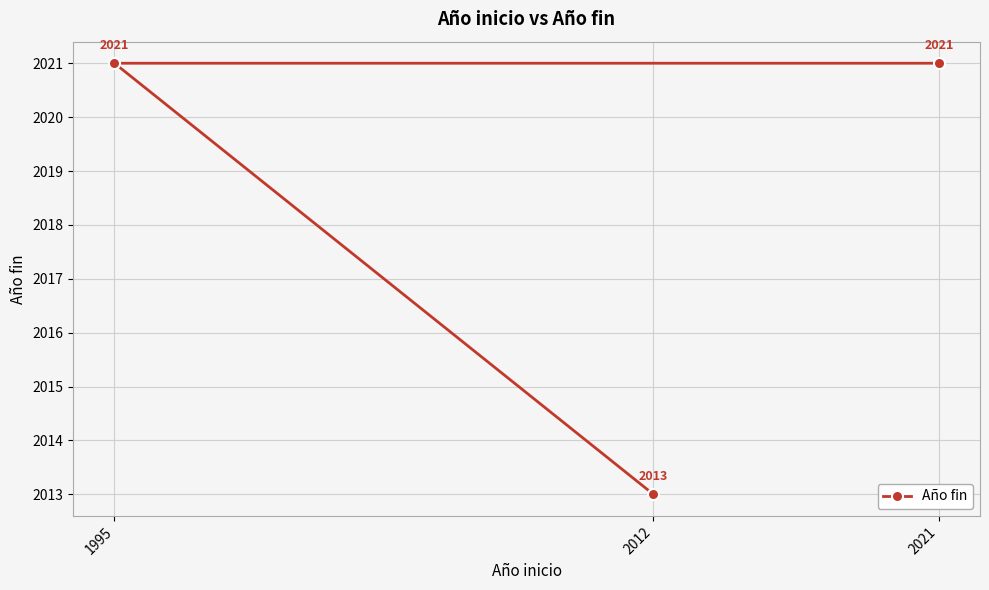

What is the approximate value at 1995?

2021